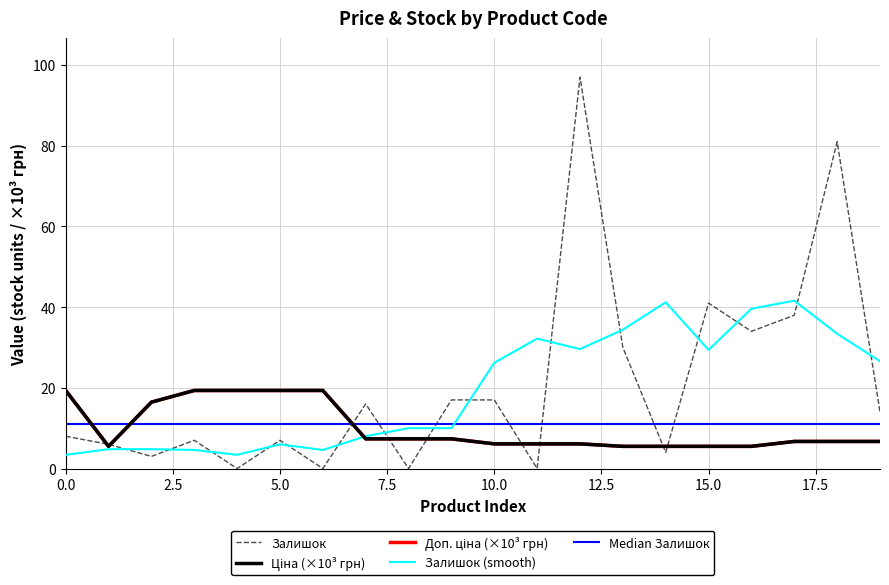

In Ціна (×10³ грн), how many points are lower than both neighbors (excluding endpoints)?

1